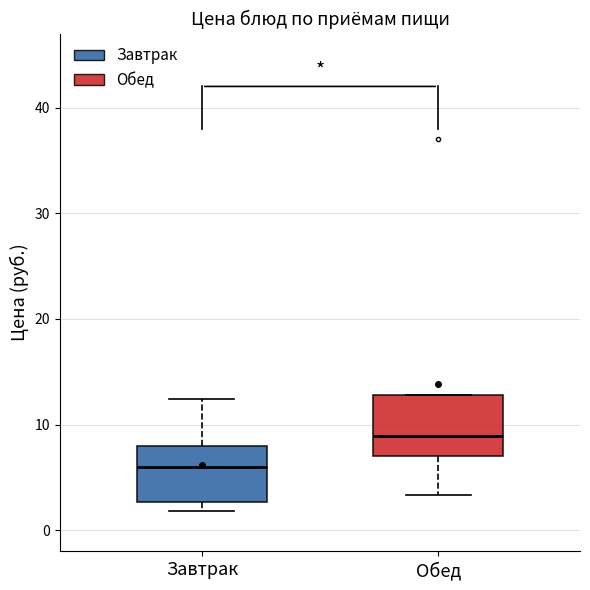

Reading left to right, transcribe this box plot: for each box, give where its median line is, the range the box spans, and where its two whiskers end, as read against the y-axis. The values are not printed on the chart, so give them approximately, as read against the axis.

Завтрак: median 6, box 3 to 8, whiskers 2 to 12
Обед: median 9, box 7 to 13, whiskers 3 to 13